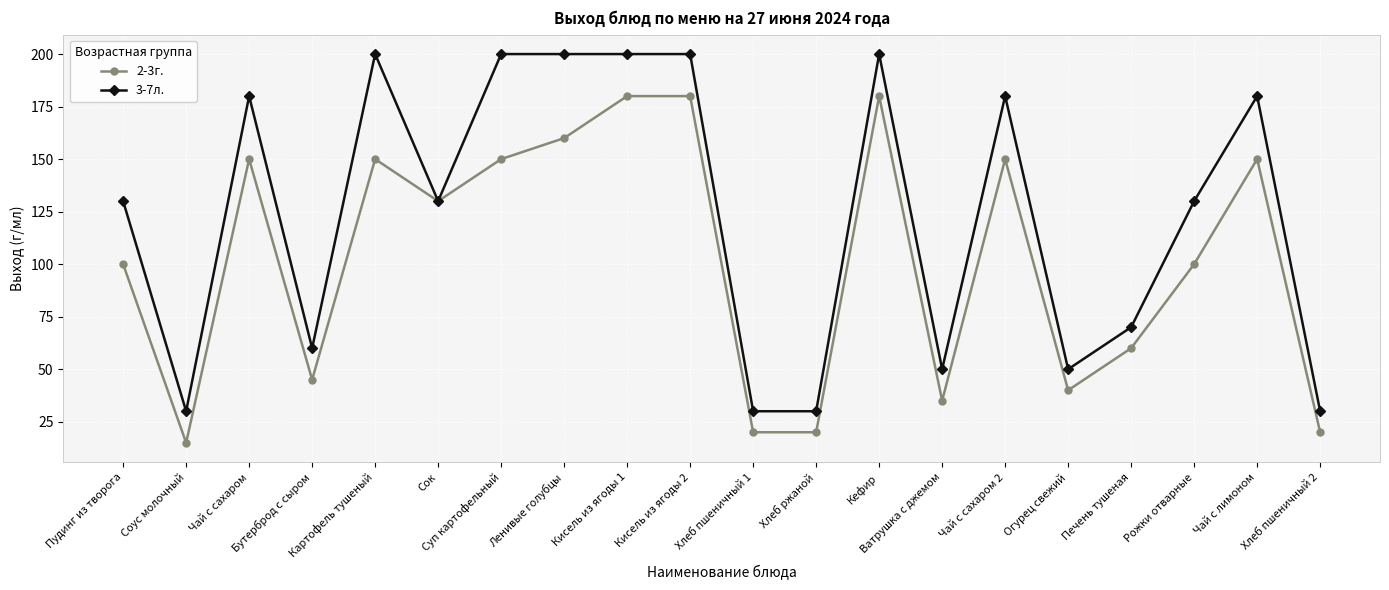

What is the difference between the highest and lowest values at Кефир?

20